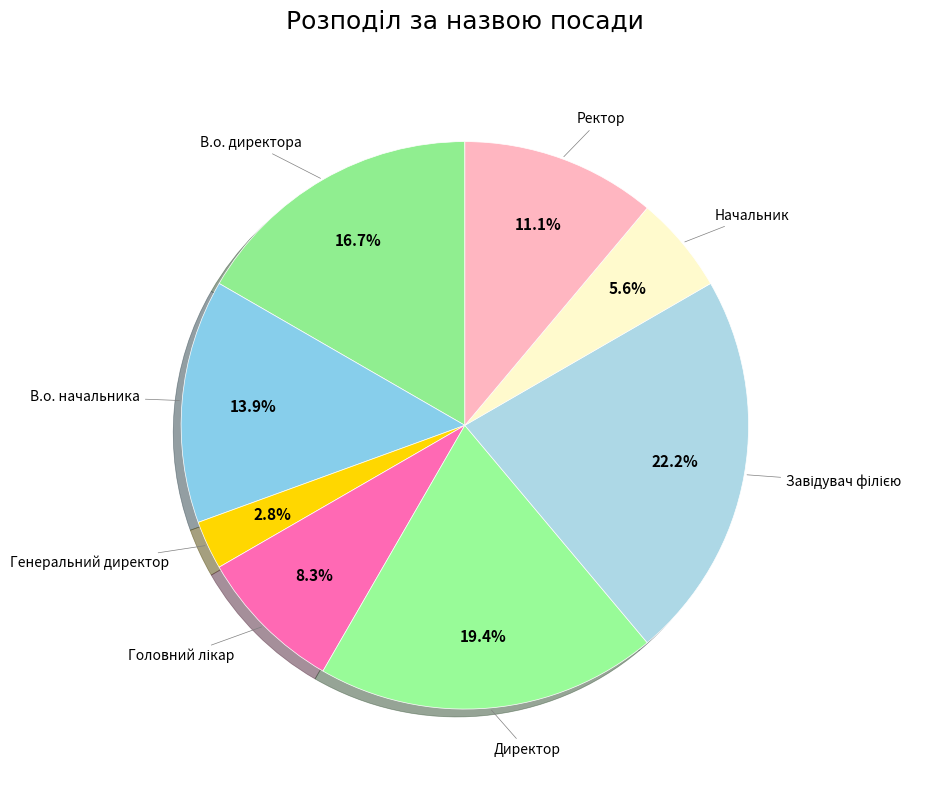

Rank the categories by value from highest to lowest.

Завідувач філією, Директор, В.о. директора, В.о. начальника, Ректор, Головний лікар, Начальник, Генеральний директор